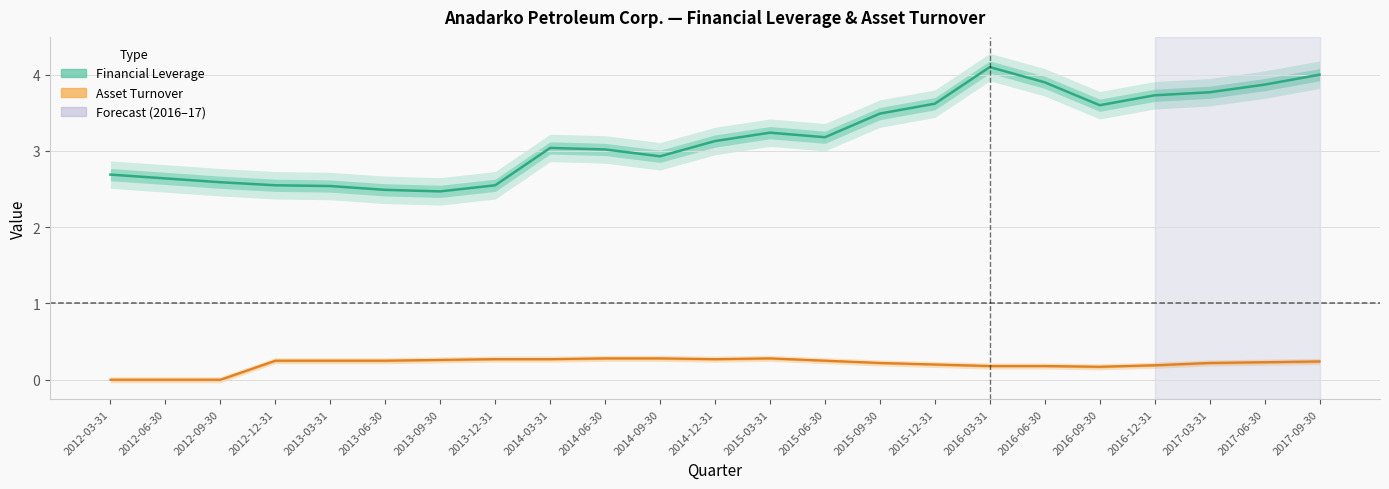

List the labels in order of Financial Leverage value, largest first.

2016-03-31, 2017-09-30, 2016-06-30, 2017-06-30, 2017-03-31, 2016-12-31, 2015-12-31, 2016-09-30, 2015-09-30, 2015-03-31, 2015-06-30, 2014-12-31, 2014-03-31, 2014-06-30, 2014-09-30, 2012-03-31, 2012-06-30, 2012-09-30, 2012-12-31, 2013-12-31, 2013-03-31, 2013-06-30, 2013-09-30